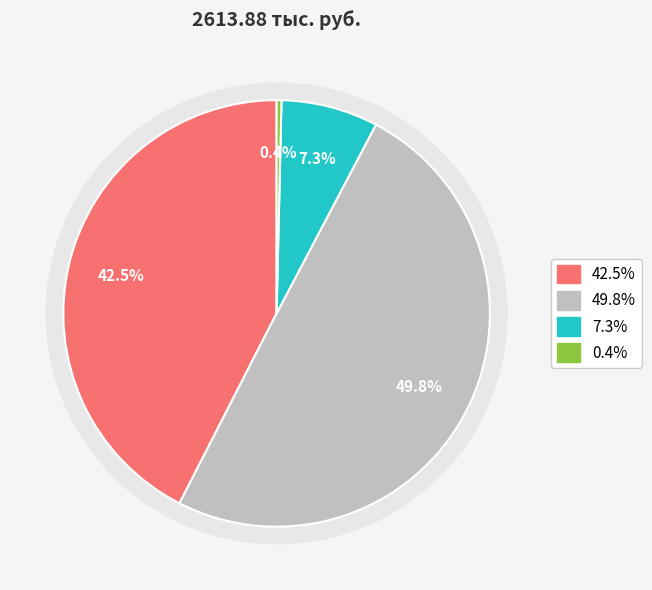

How many slices are in this pie chart?

4